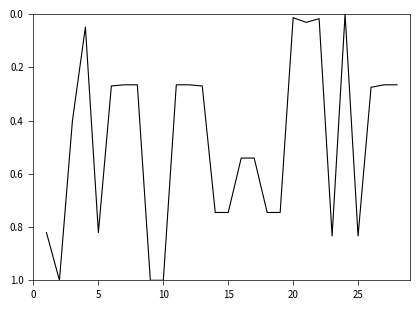

How many values are above zero?

27